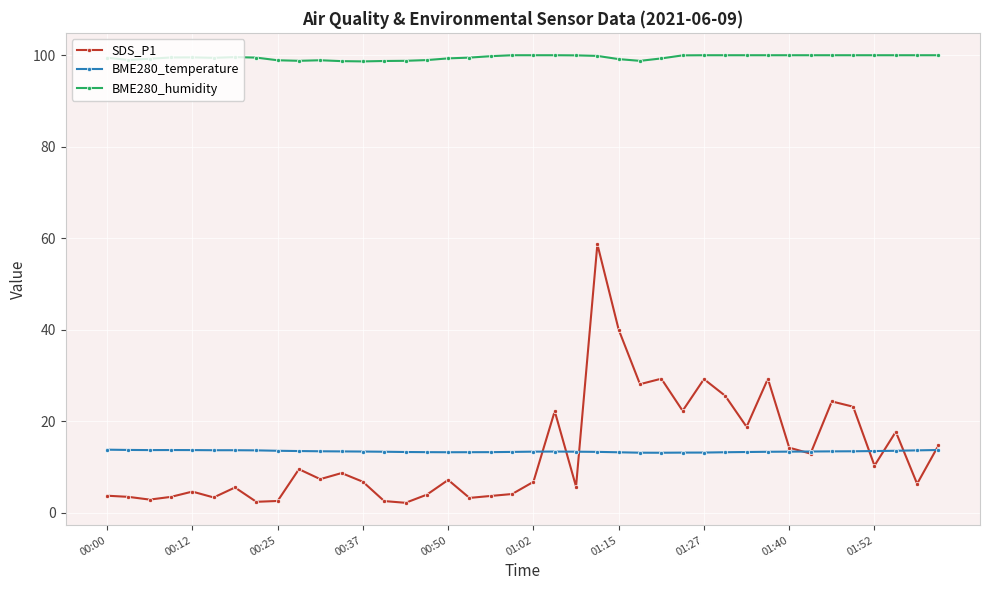

How many categories are shown in the chart?

40